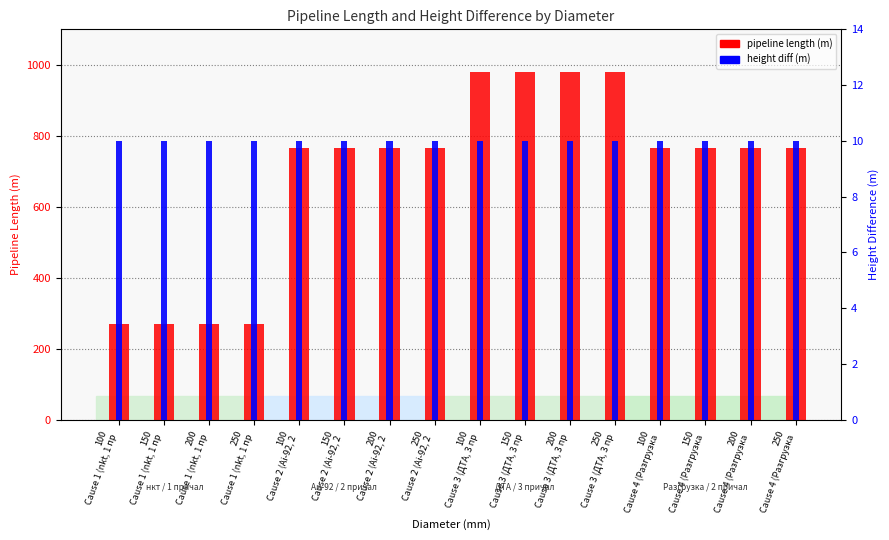

The height diff (m) series shows 6 at 100
Cause 3 (ДТА, 3 пр. True or false?

False